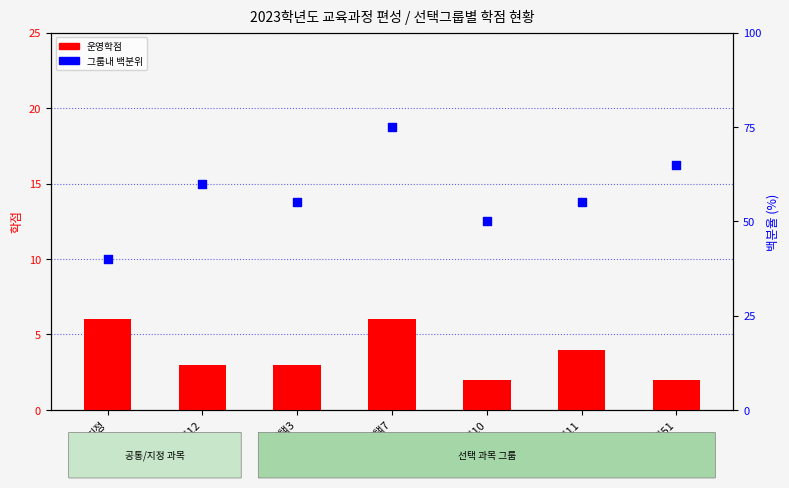

What are all the series names shown in the legend?

운영학점, 그룹내 백분위